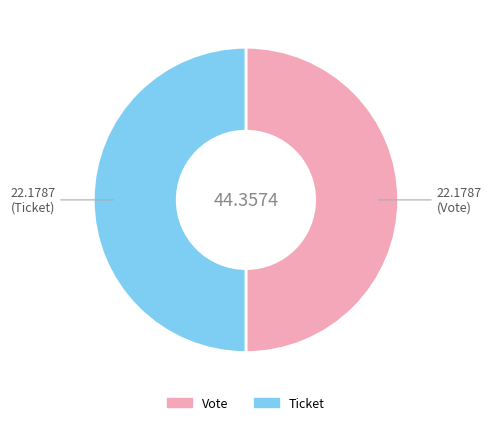

Count the number of slices in the pie.

2